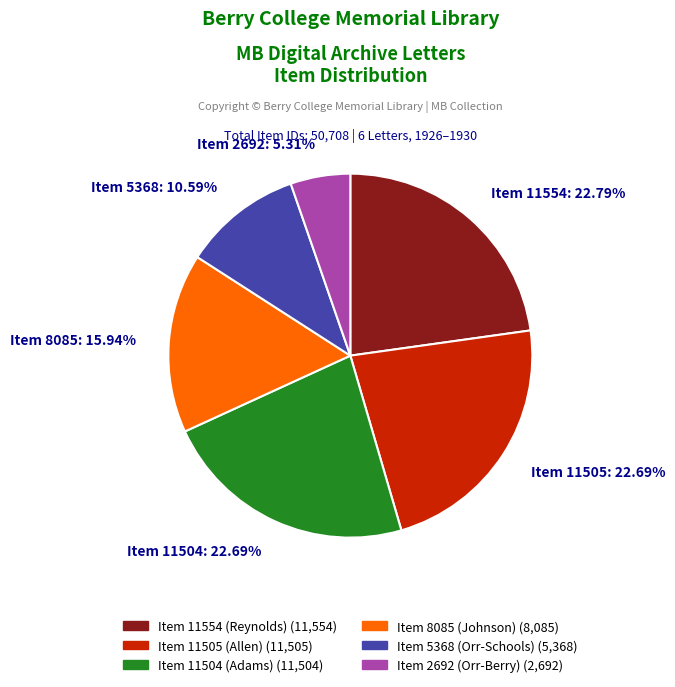

Combined, do Item 8085: 15.94% and Item 11554: 22.79% account for over 50%?

No